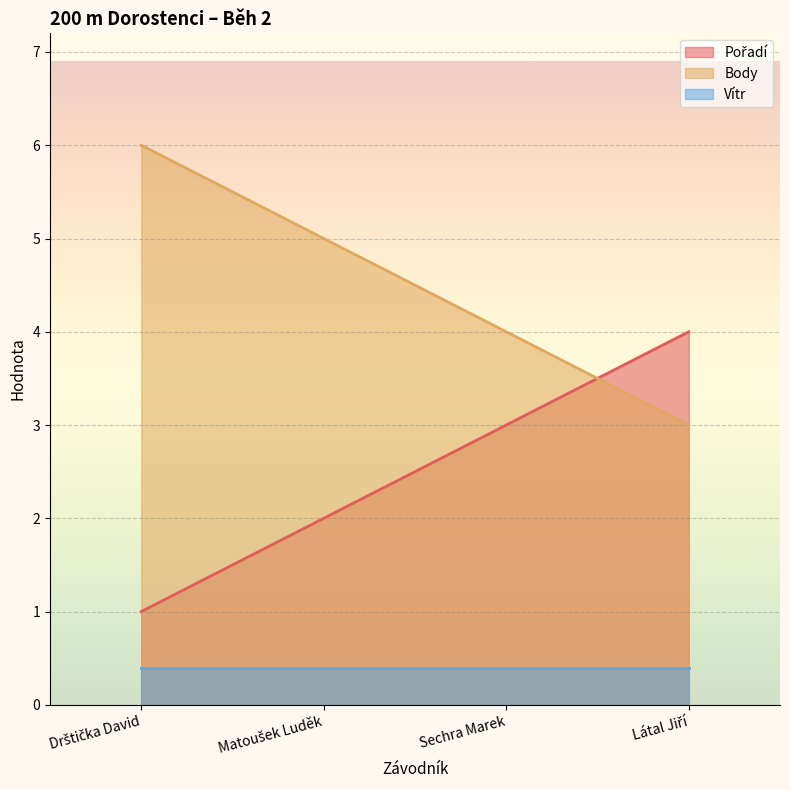

What is the average value of the Pořadí series?

2